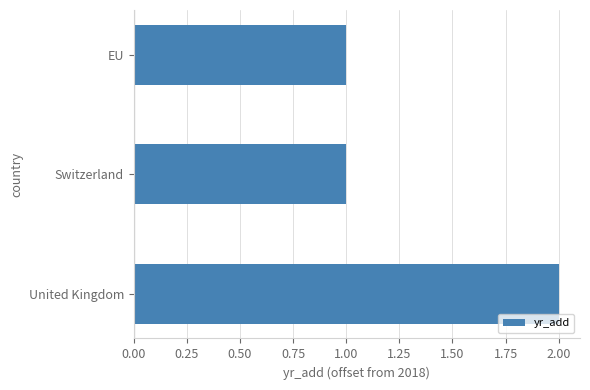

How many distinct data groups are displayed?

1